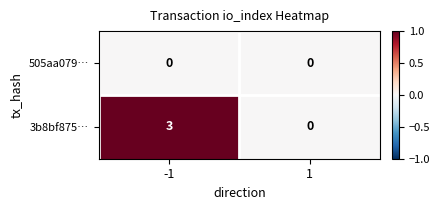

At which category is the sum across all series the highest?

-1